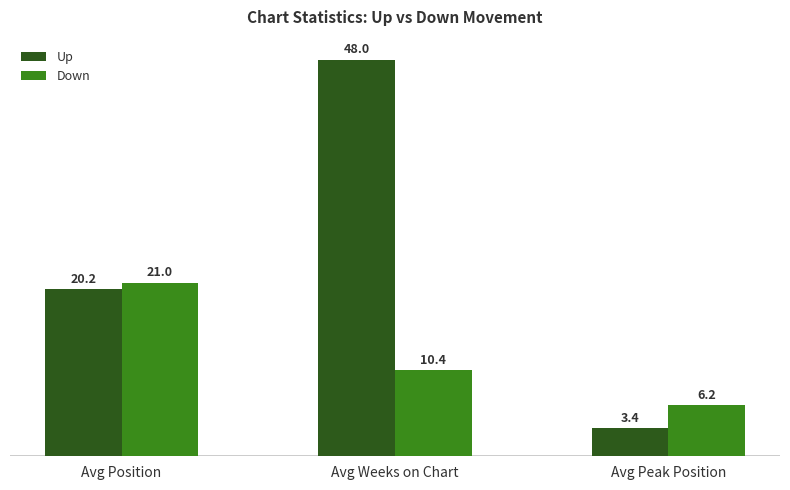

Does the chart contain stacked bars?

No